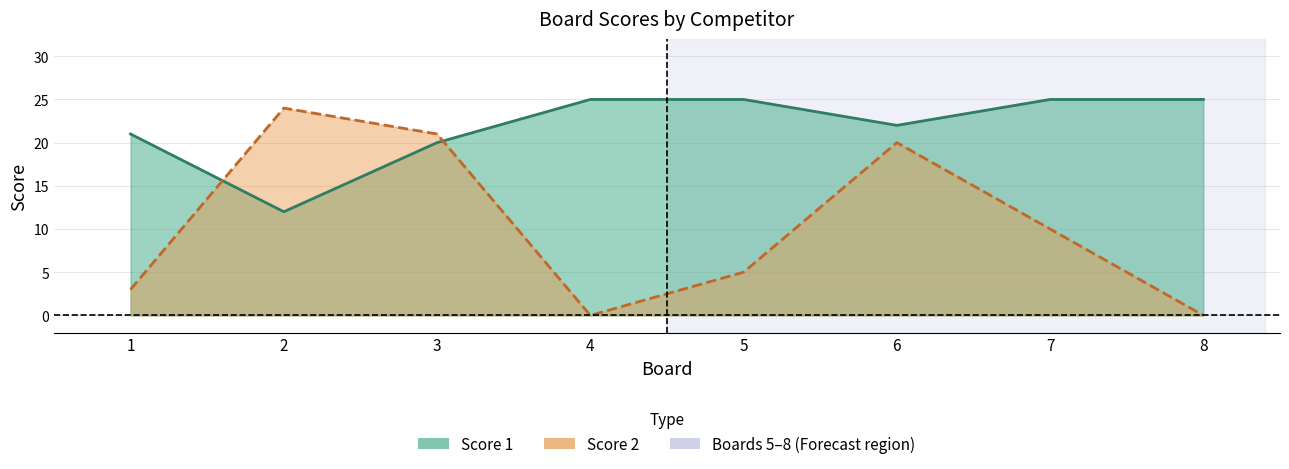

How many lines are shown in the chart?

2